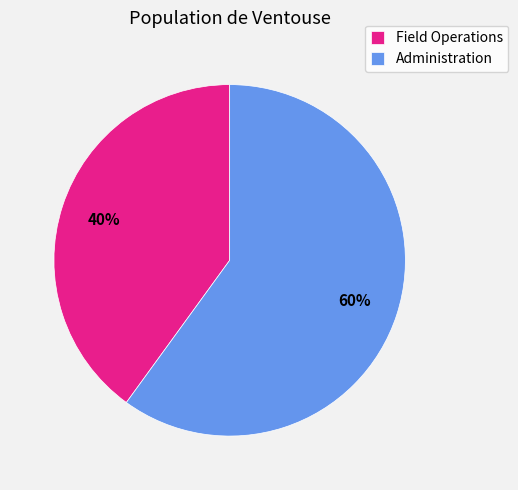

What is the smallest slice in the pie chart?

Field Operations